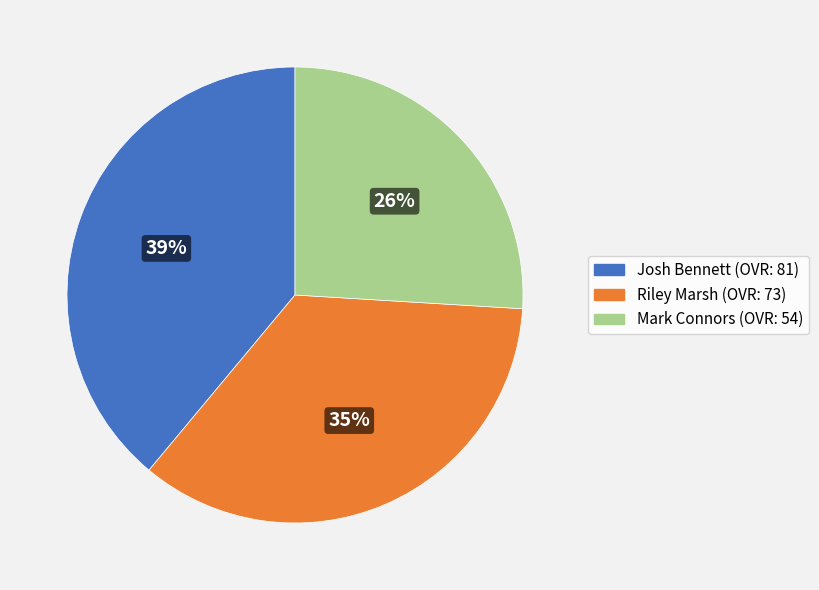

To the nearest percent, what percentage of the pie is Josh Bennett?

39%